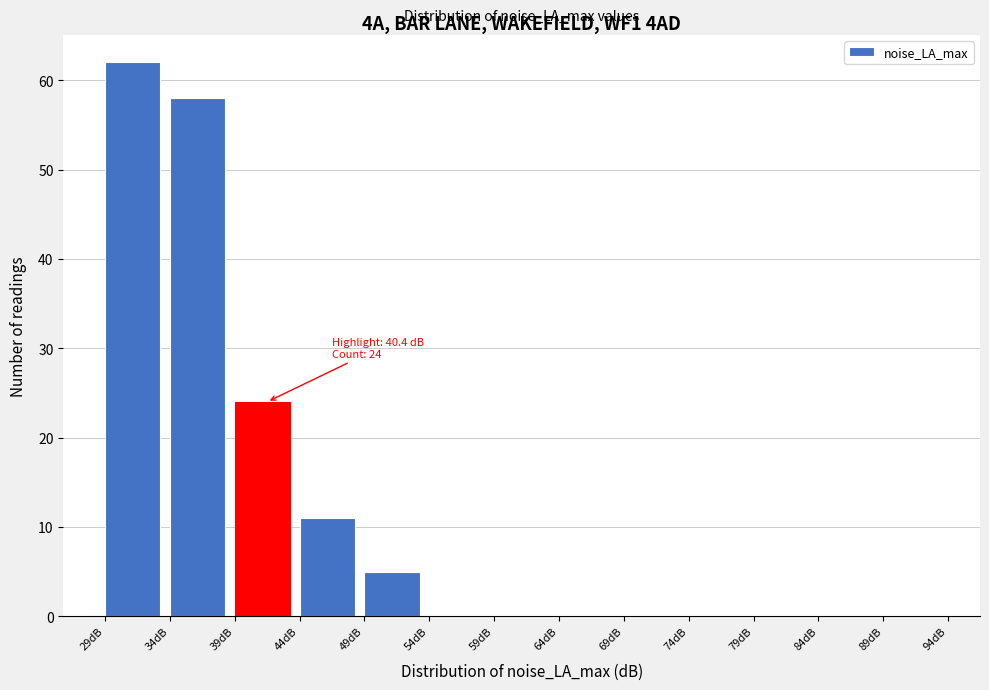

Which range on the x-axis has the tallest bar?

29 to 34